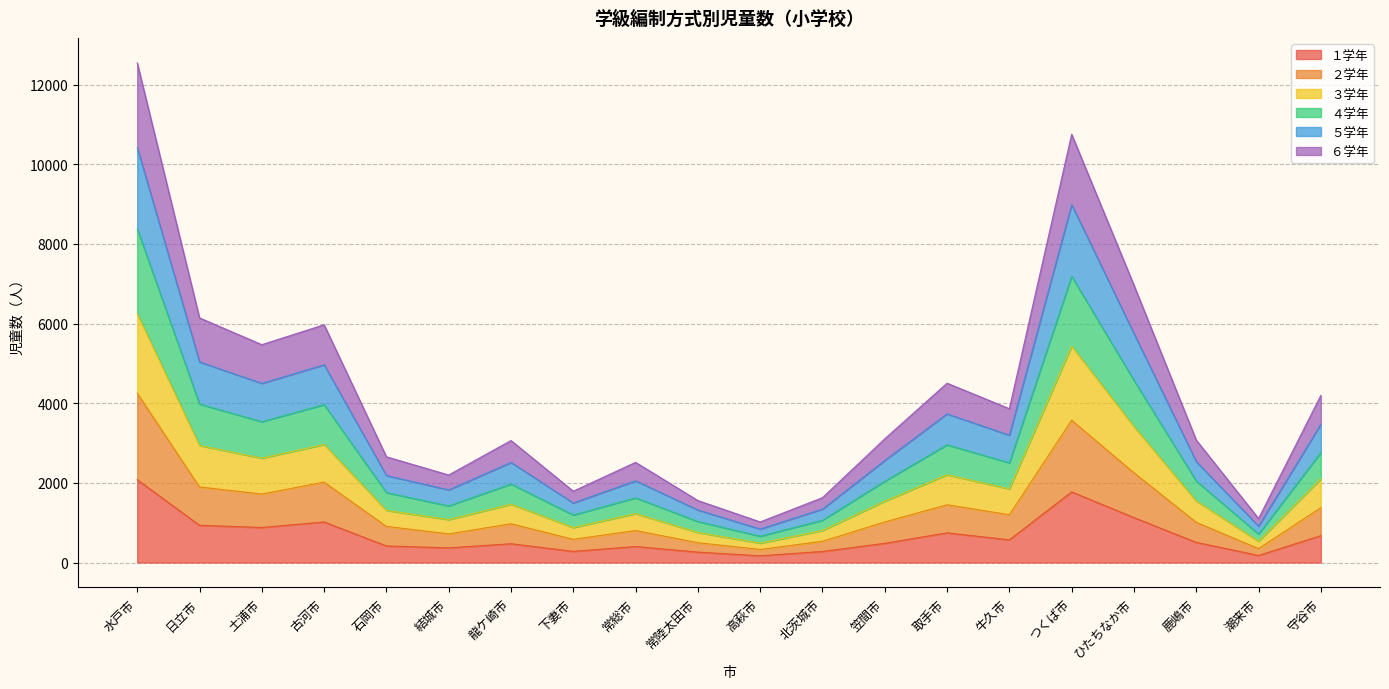

Which category has the highest value in the １学年 series?

水戸市